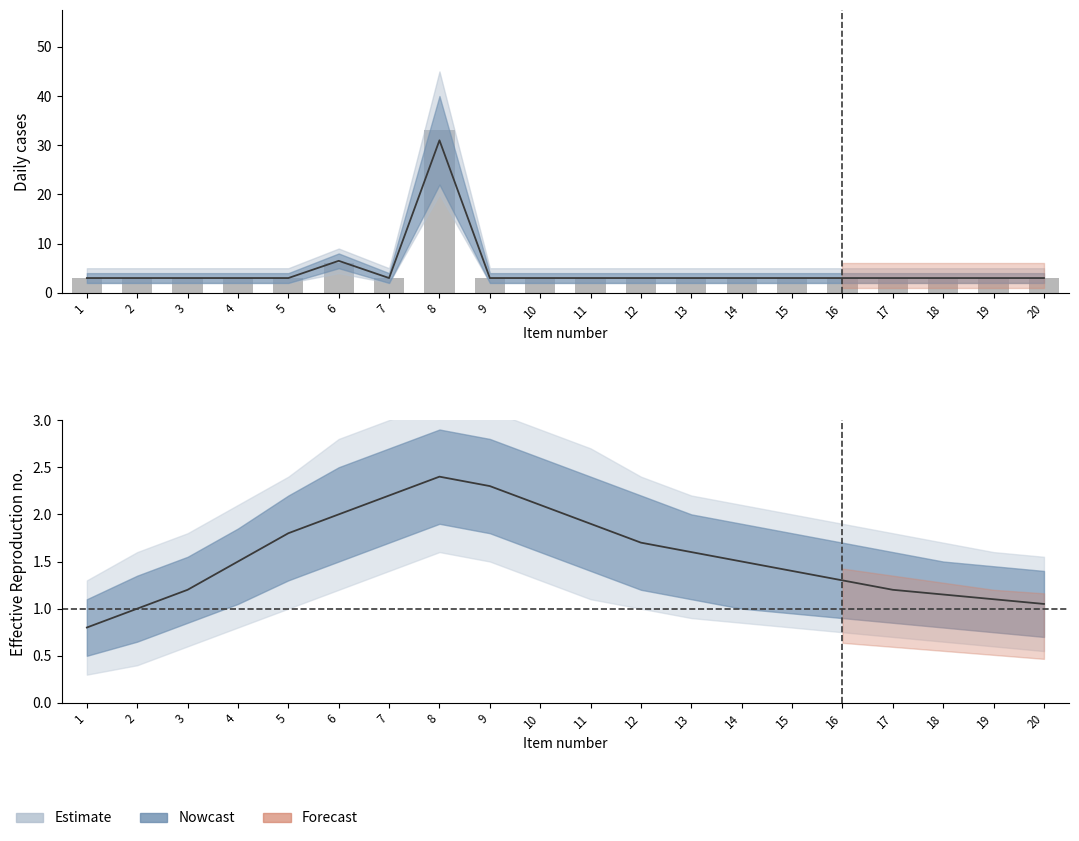

List the labels in order of value, largest first.

8, 6, 1, 2, 3, 4, 5, 7, 9, 10, 11, 12, 13, 14, 15, 16, 17, 18, 19, 20